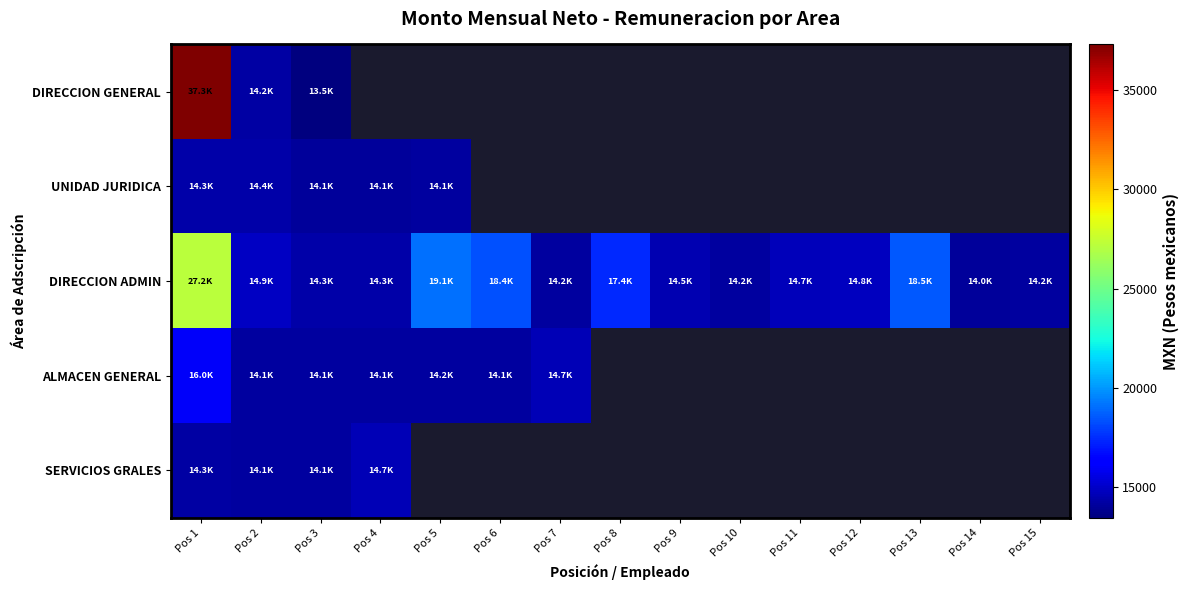

How many distinct data groups are displayed?

5